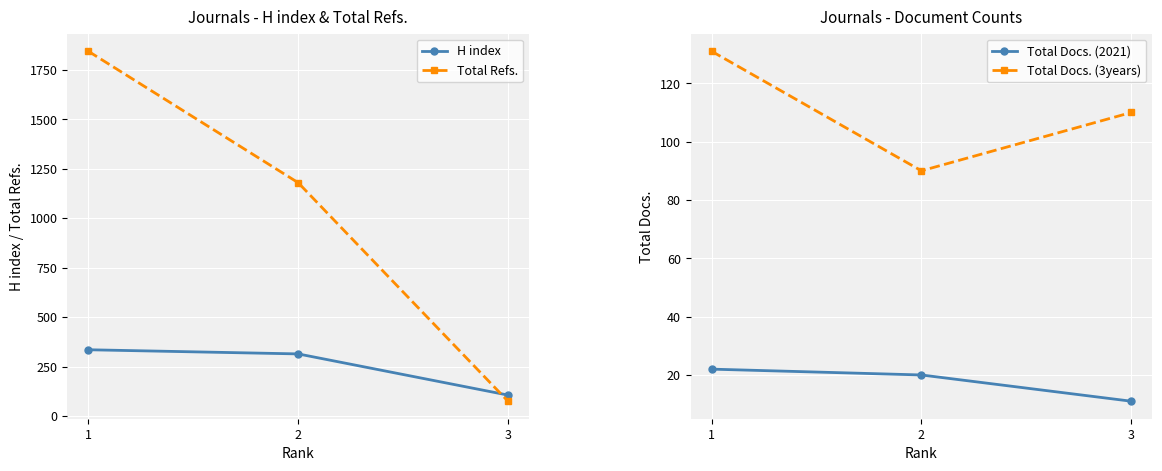

True or false: Total Docs. (2021) has a value of 22 at 1.

True